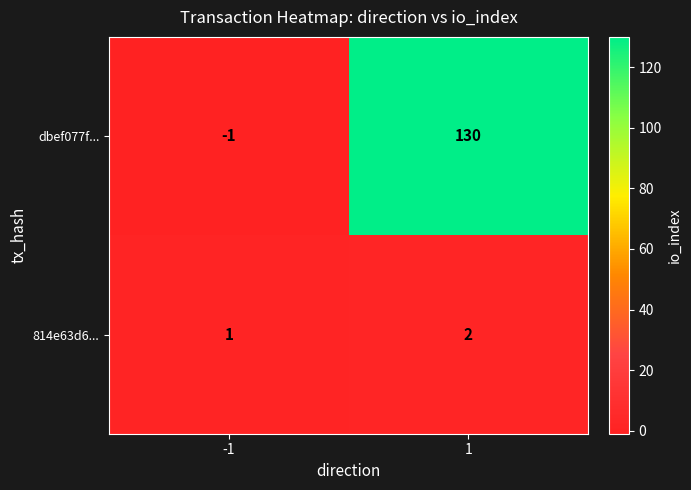

Reading left to right, what are all the values shown in this chart?

dbef077f...: -1=-1	1=130
814e63d6...: -1=1	1=2